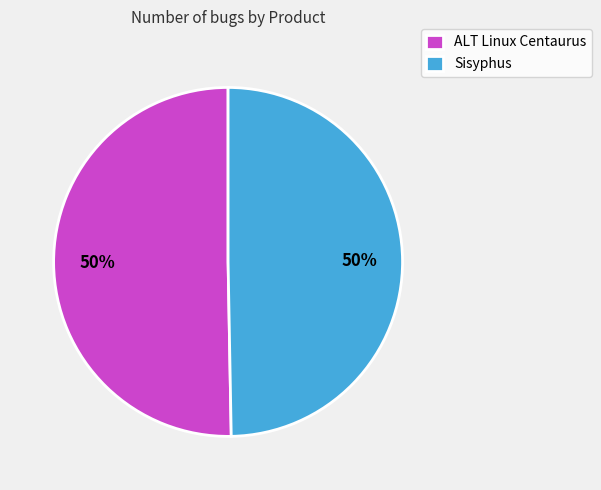

To the nearest percent, what is the combined percentage of Sisyphus and ALT Linux Centaurus?

100%